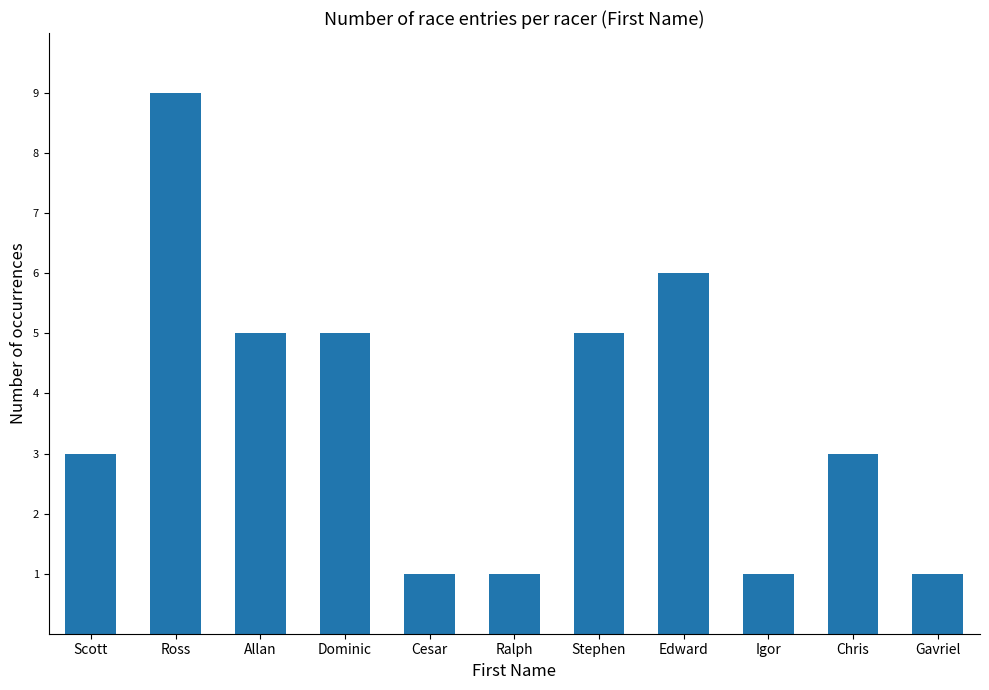

Approximately how many times larger is the value at Gavriel compared to Ralph?

1.0